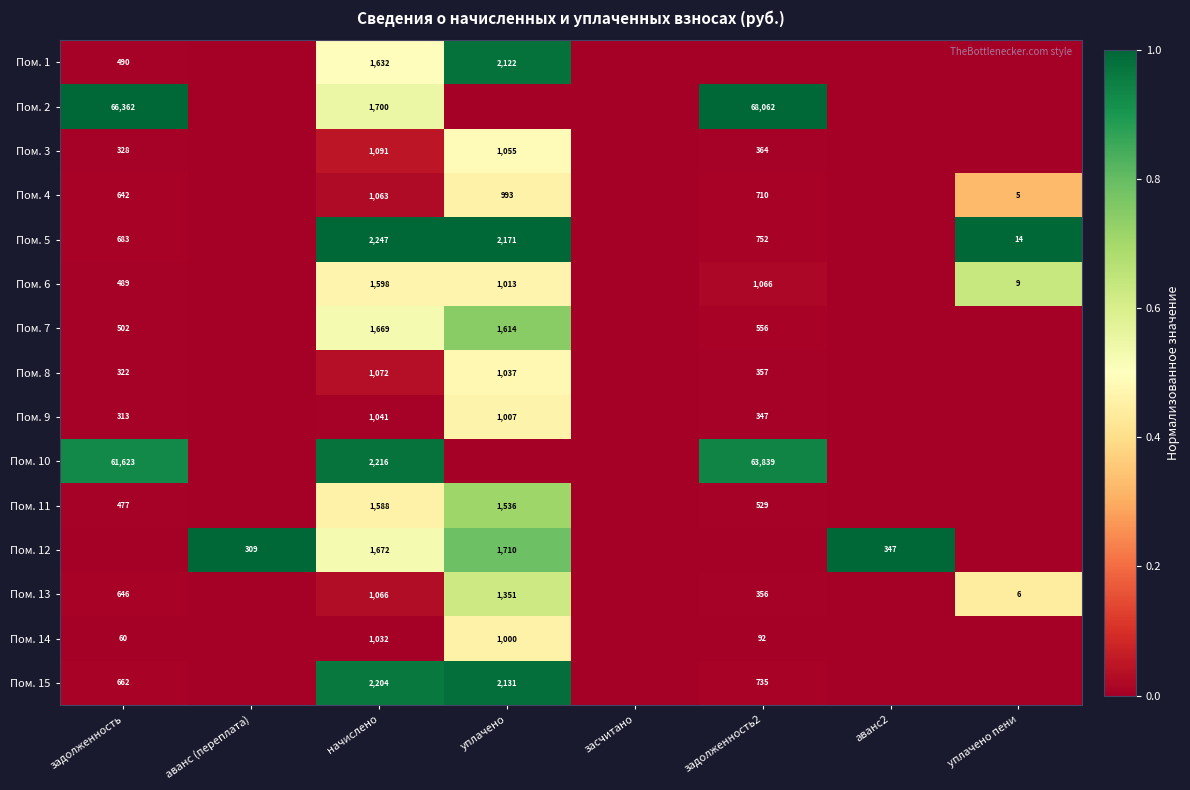

Which category has the highest value across all series?

задолженность